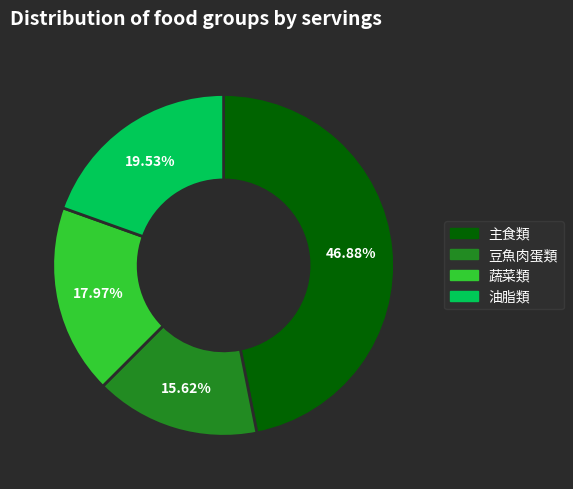

Is there a majority slice in this chart?

No